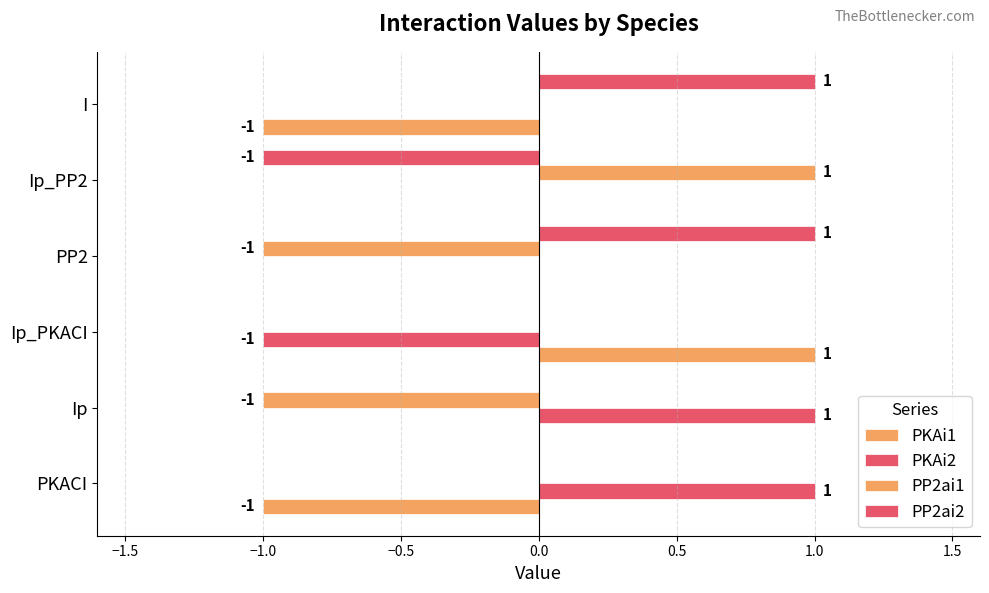

Count the number of categories in the chart.

6